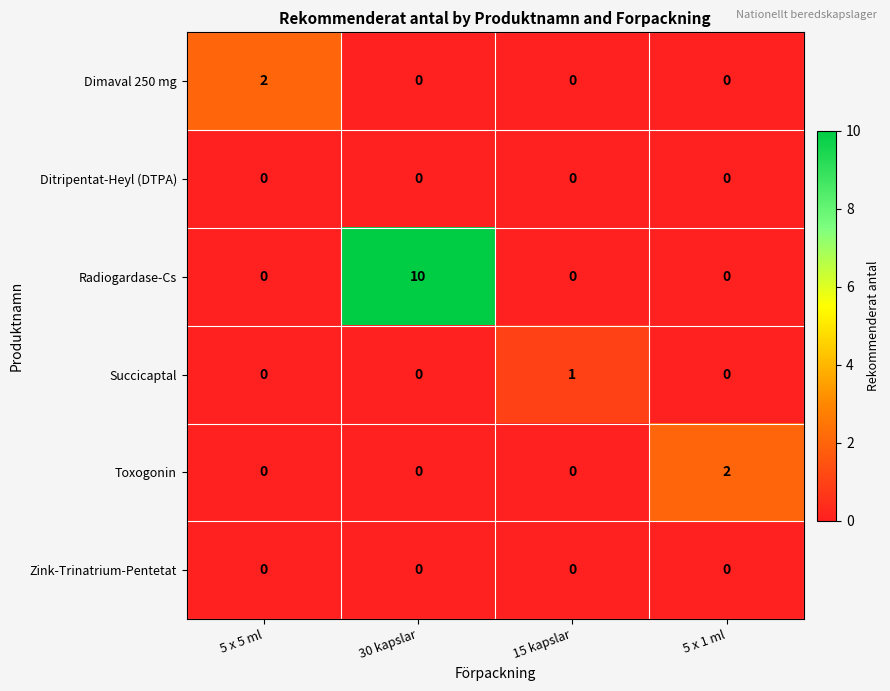

What is the total value across all series at 30 kapslar?

10